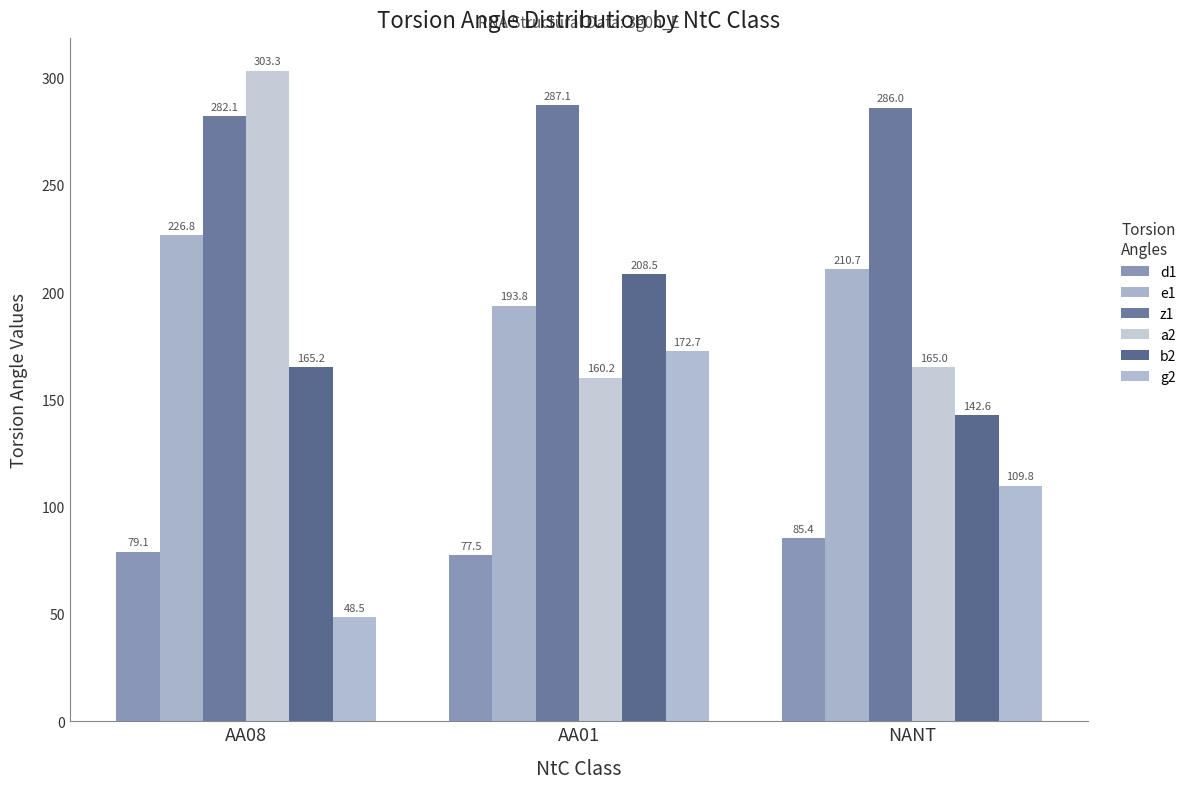

What is the difference between the g2 values at AA01 and AA08?

124.2